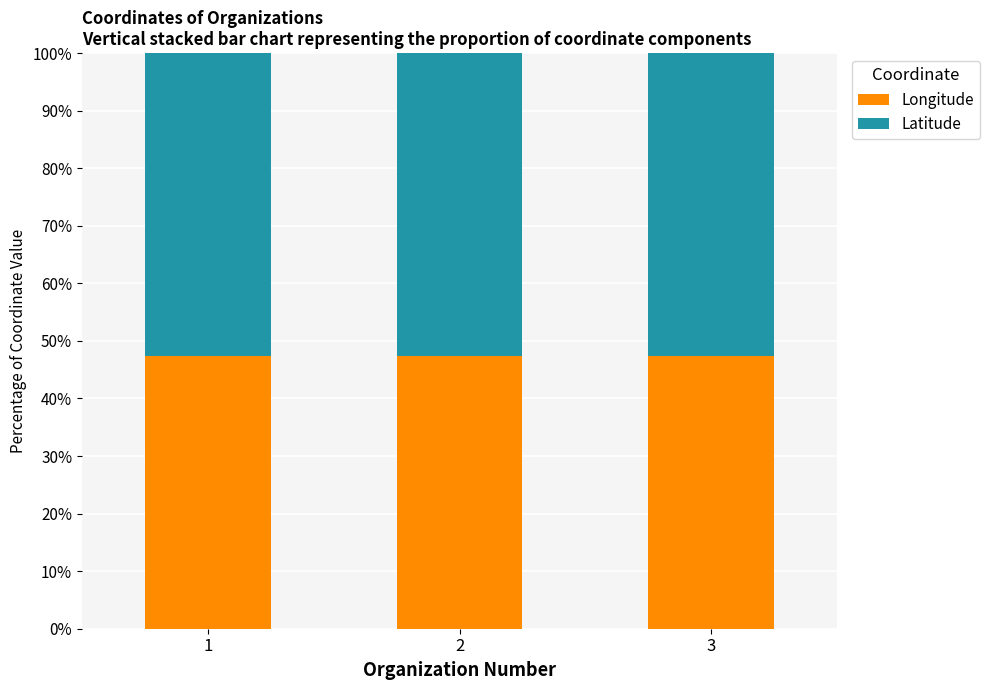

What is the highest value of the Longitude series?

47.3